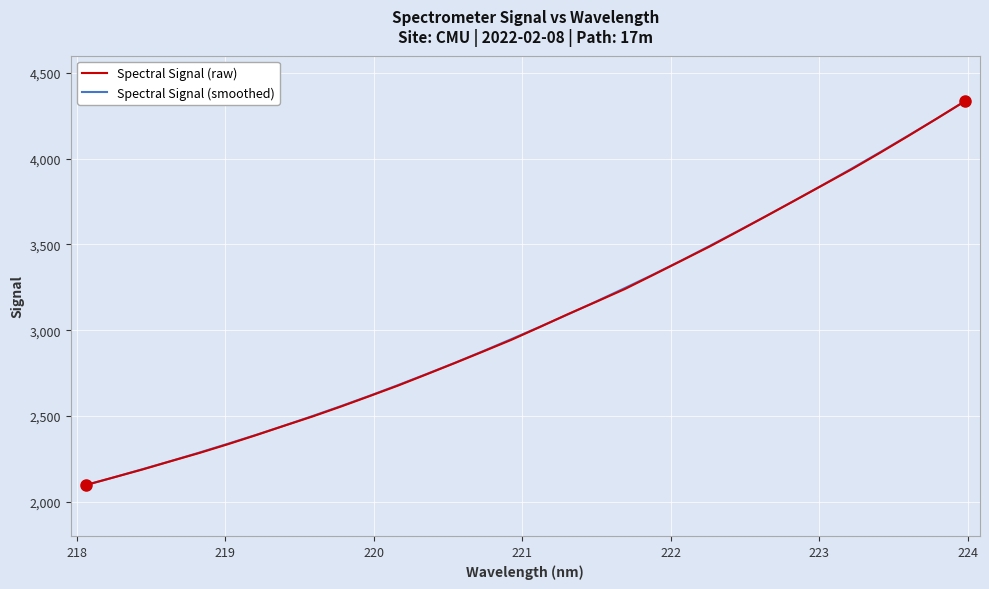

Does the chart display data point markers on the line(s)?

No